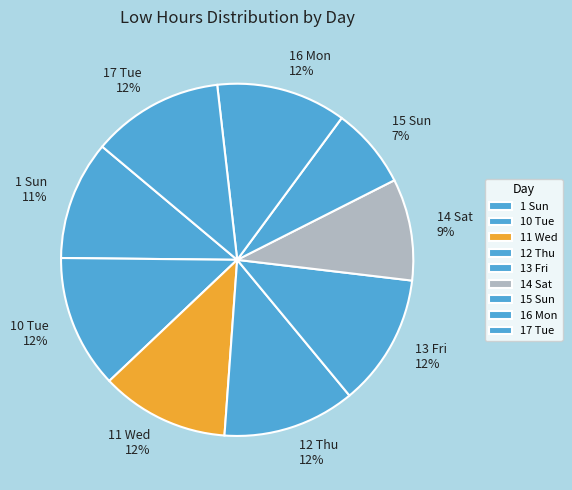

Combined, do 17 Tue and 1 Sun account for over 50%?

No